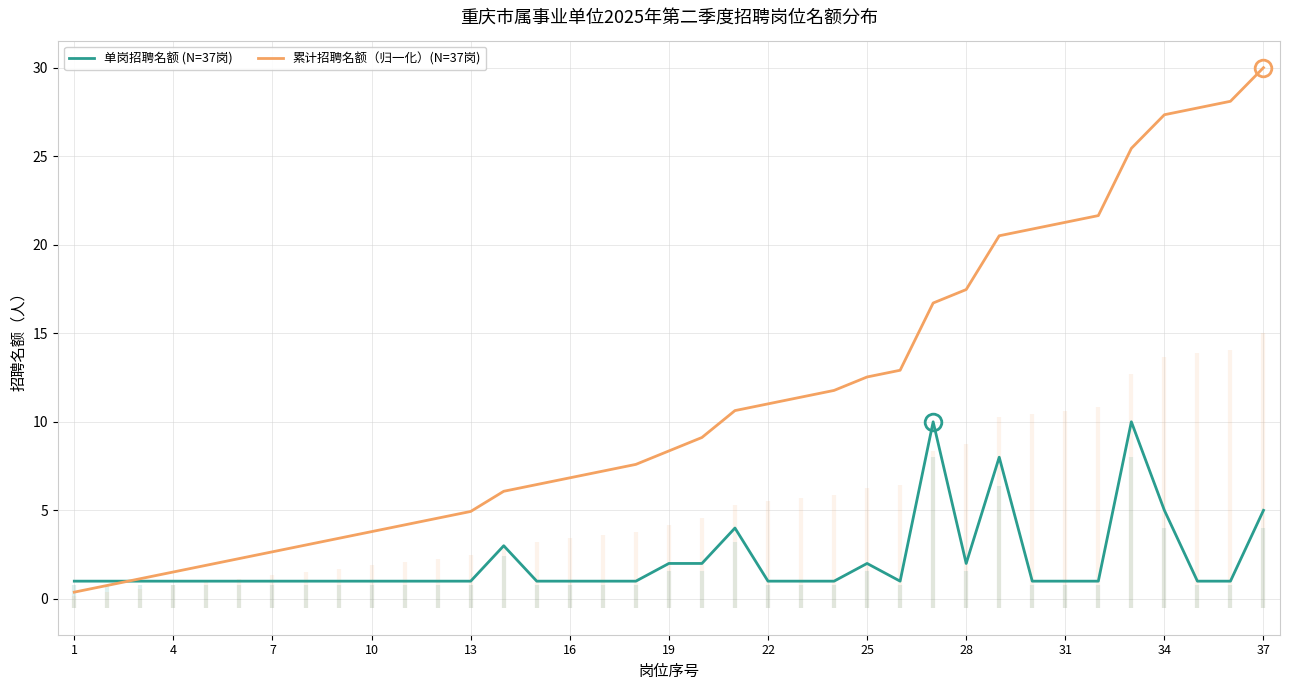

List the series in order of their peak value, highest first.

累计招聘名额（归一化）(N=37岗), 单岗招聘名额 (N=37岗)